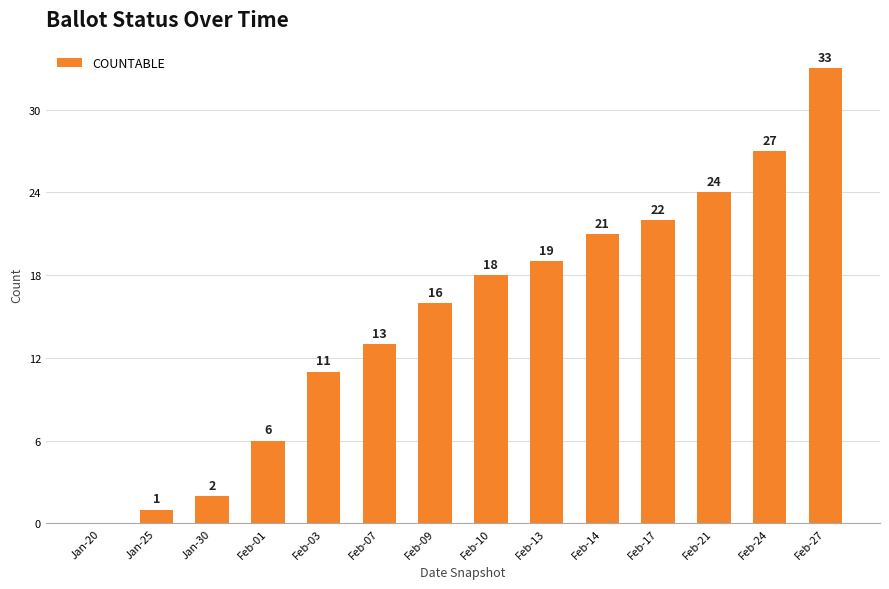

True or false: the data shows 11 at Feb-03.

True